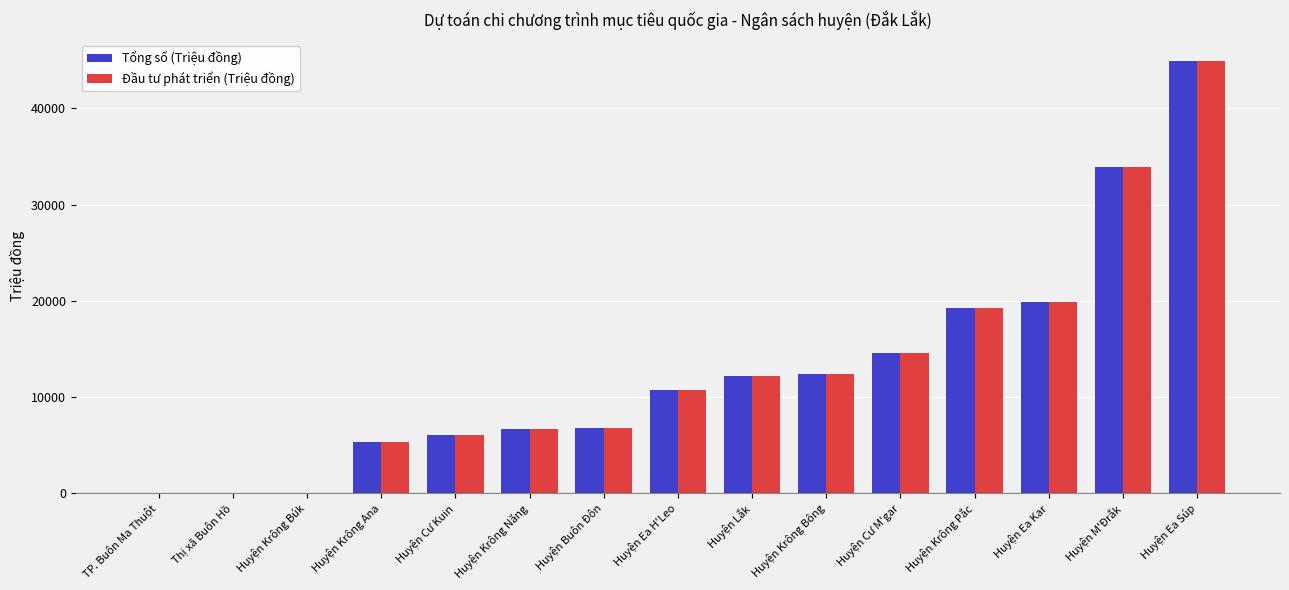

What is the total value across all series at Huyện M'Đrắk?

67880